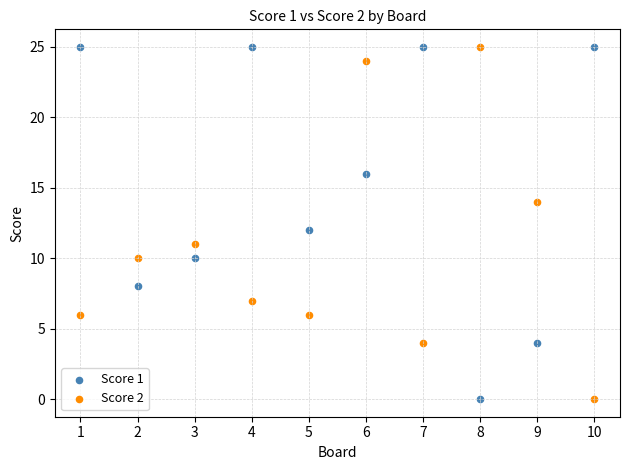

Across all data points, what is the range of Y values (max minus min)?

25